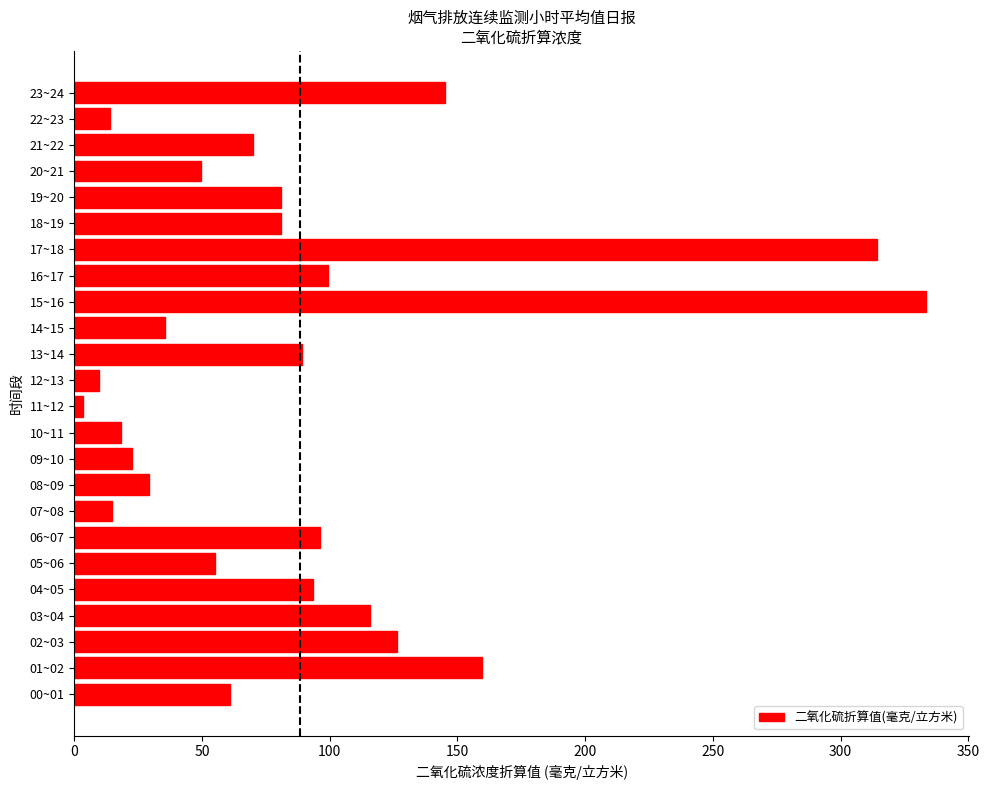

At which category does the chart reach its minimum across all series?

11~12